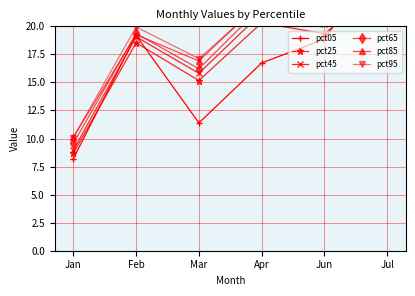

What is the smallest value displayed?

8.2